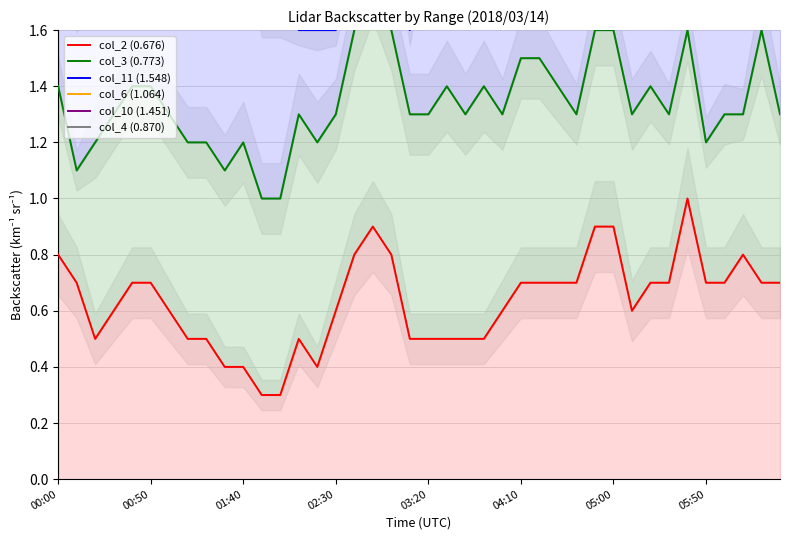

What are all the series names shown in the legend?

col_2 (0.676), col_3 (0.773), col_11 (1.548), col_6 (1.064), col_10 (1.451), col_4 (0.870)